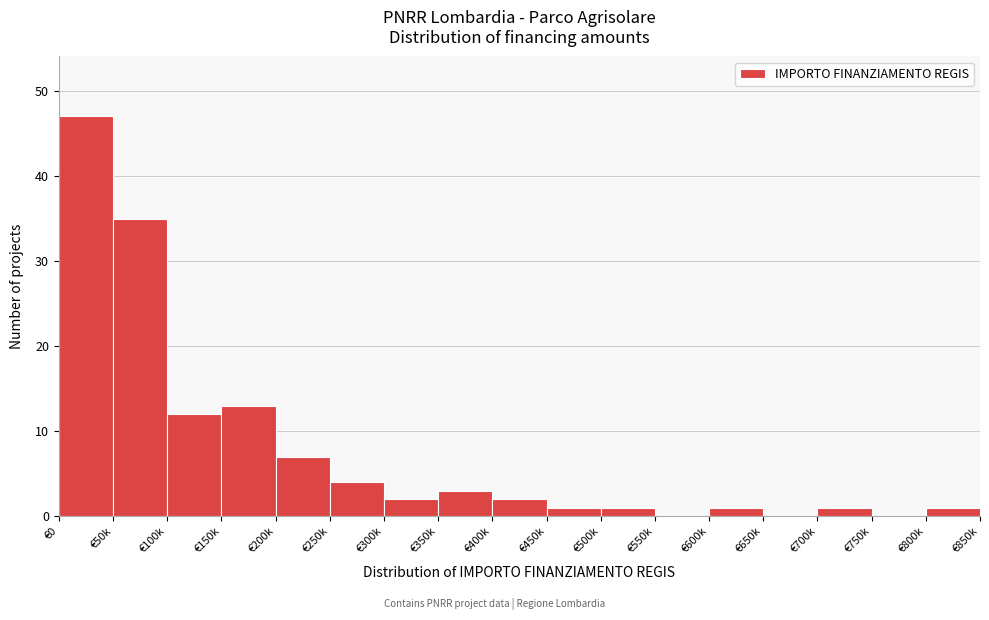

Reading right to left, transcribe all the data shown in this chart.

€800k=1	€750k=0	€700k=1	€650k=0	€600k=1	€550k=0	€500k=1	€450k=1	€400k=2	€350k=3	€300k=2	€250k=4	€200k=7	€150k=13	€100k=12	€50k=35	€0=47